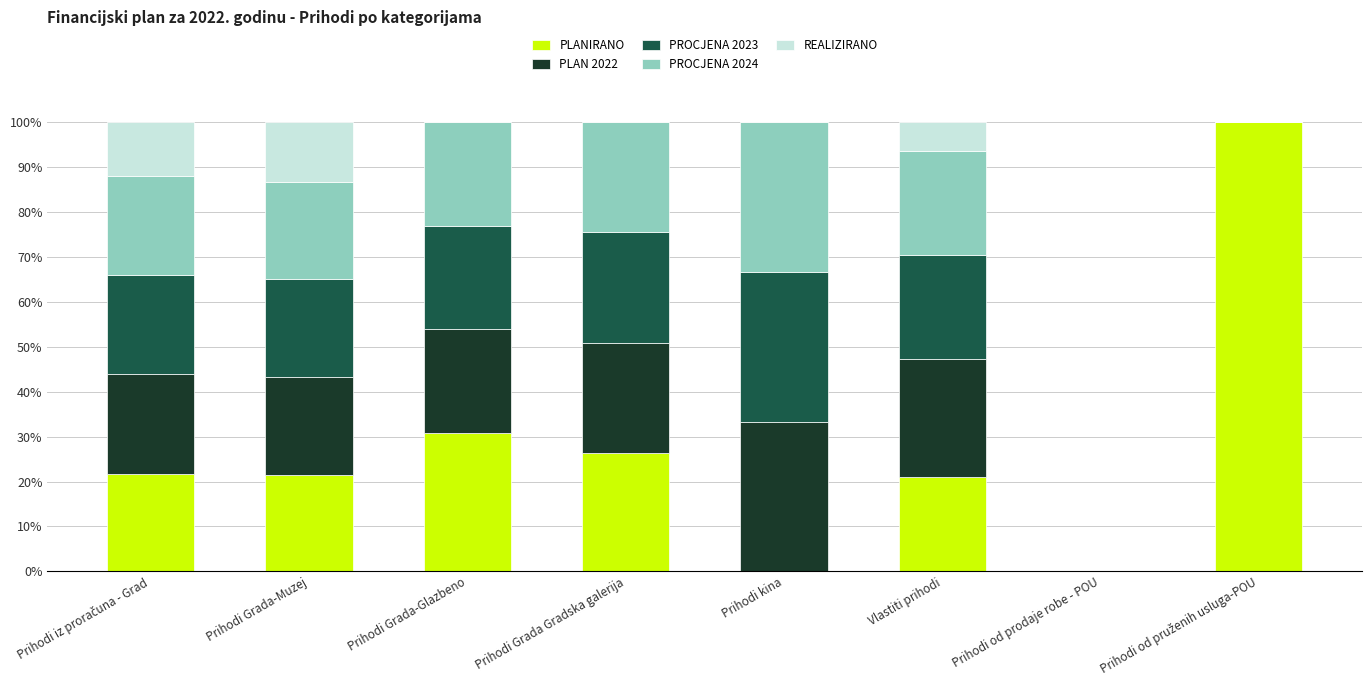

What is the approximate value of PLANIRANO at Prihodi Grada-Glazbeno?

30.8